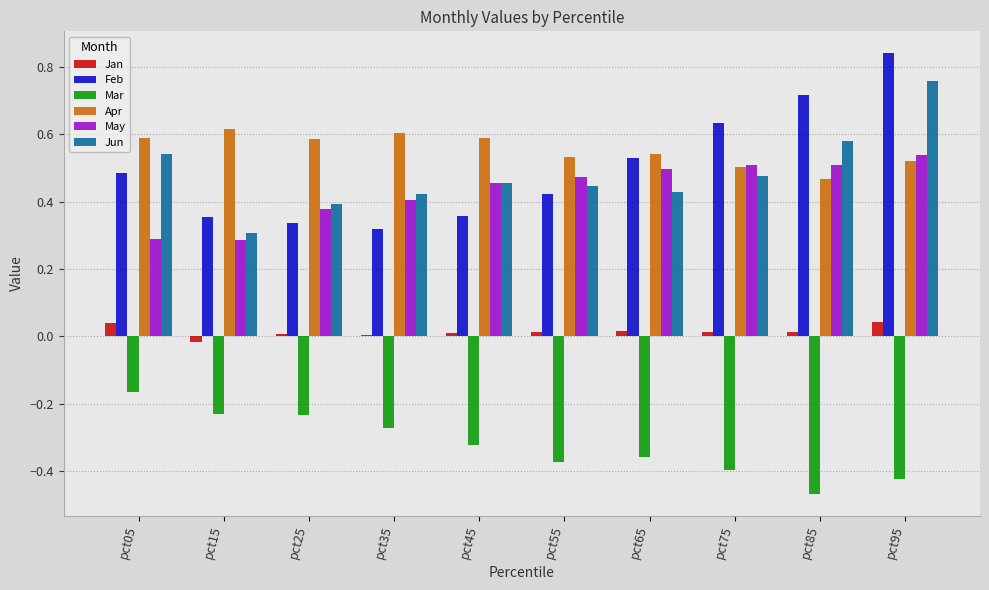

Which category has the lowest value across all series?

pct85